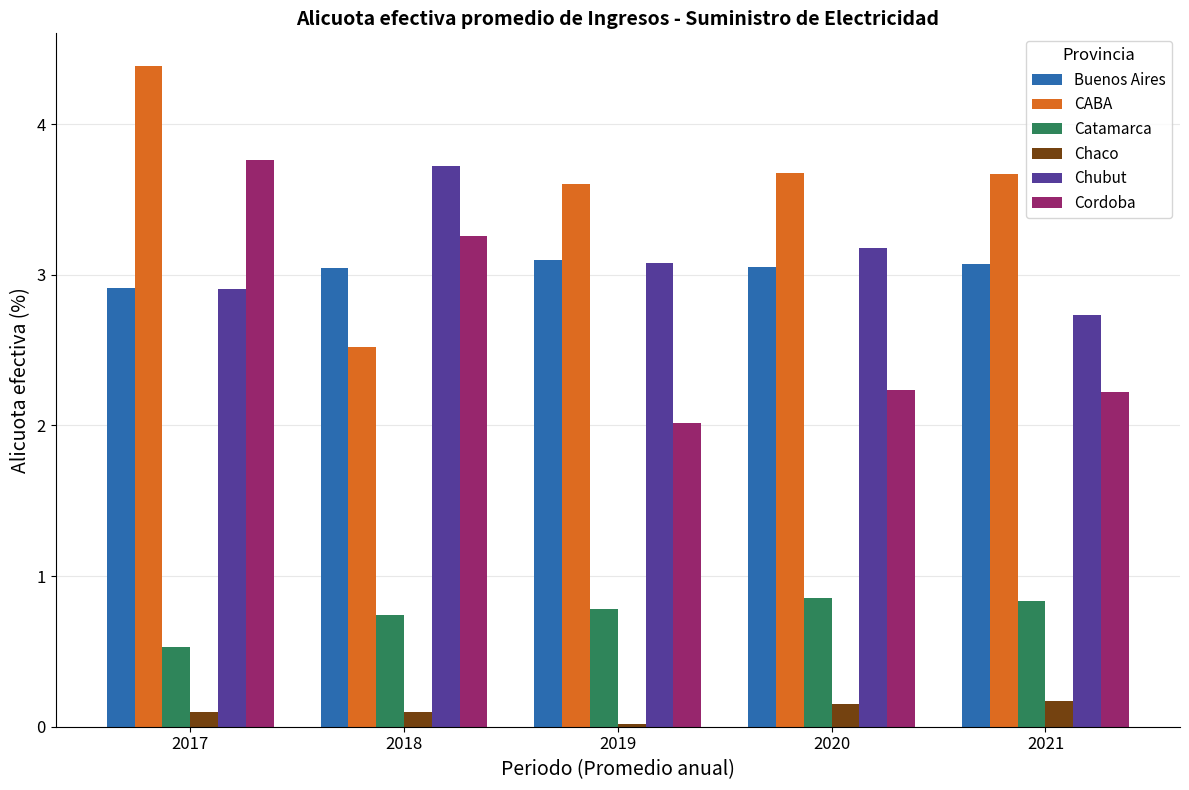

Read the Buenos Aires value at 2018.

3.0